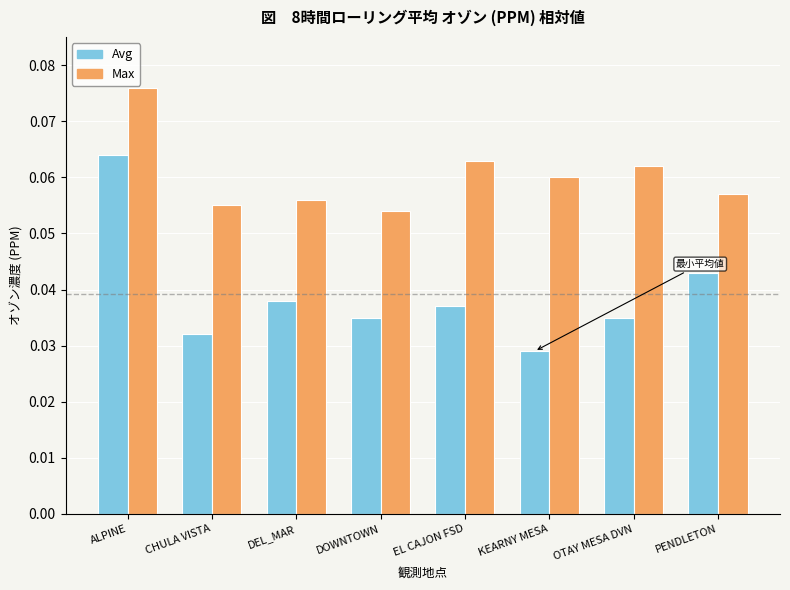

How many bars are there in total?

16